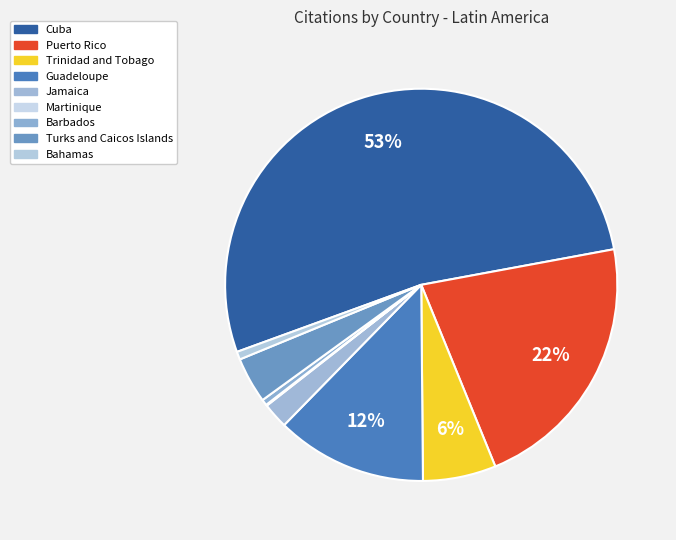

How many segments does this pie chart have?

9